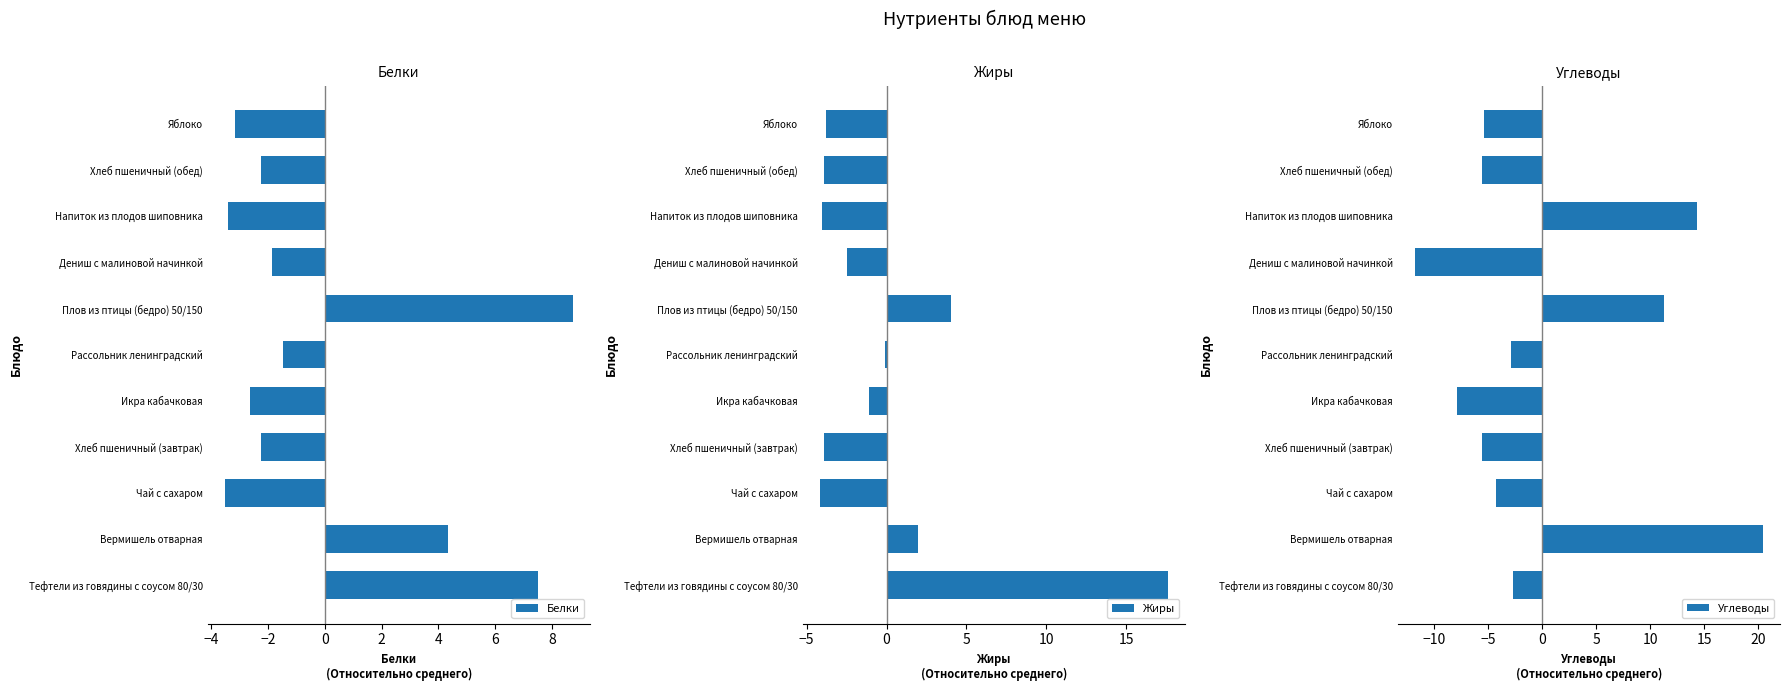

How many negative values does the Углеводы series have?

8